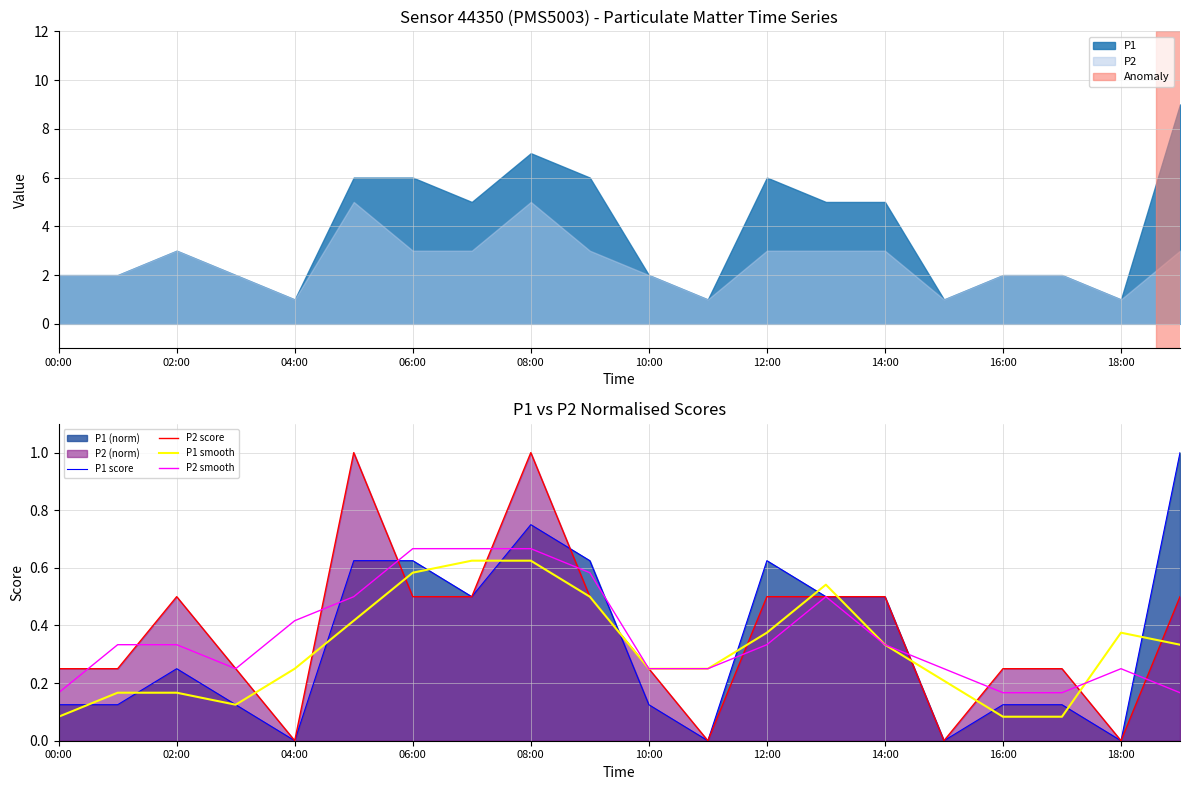

After their last crossing, which series has the higher values: P2 smooth or P1 score?

P1 score